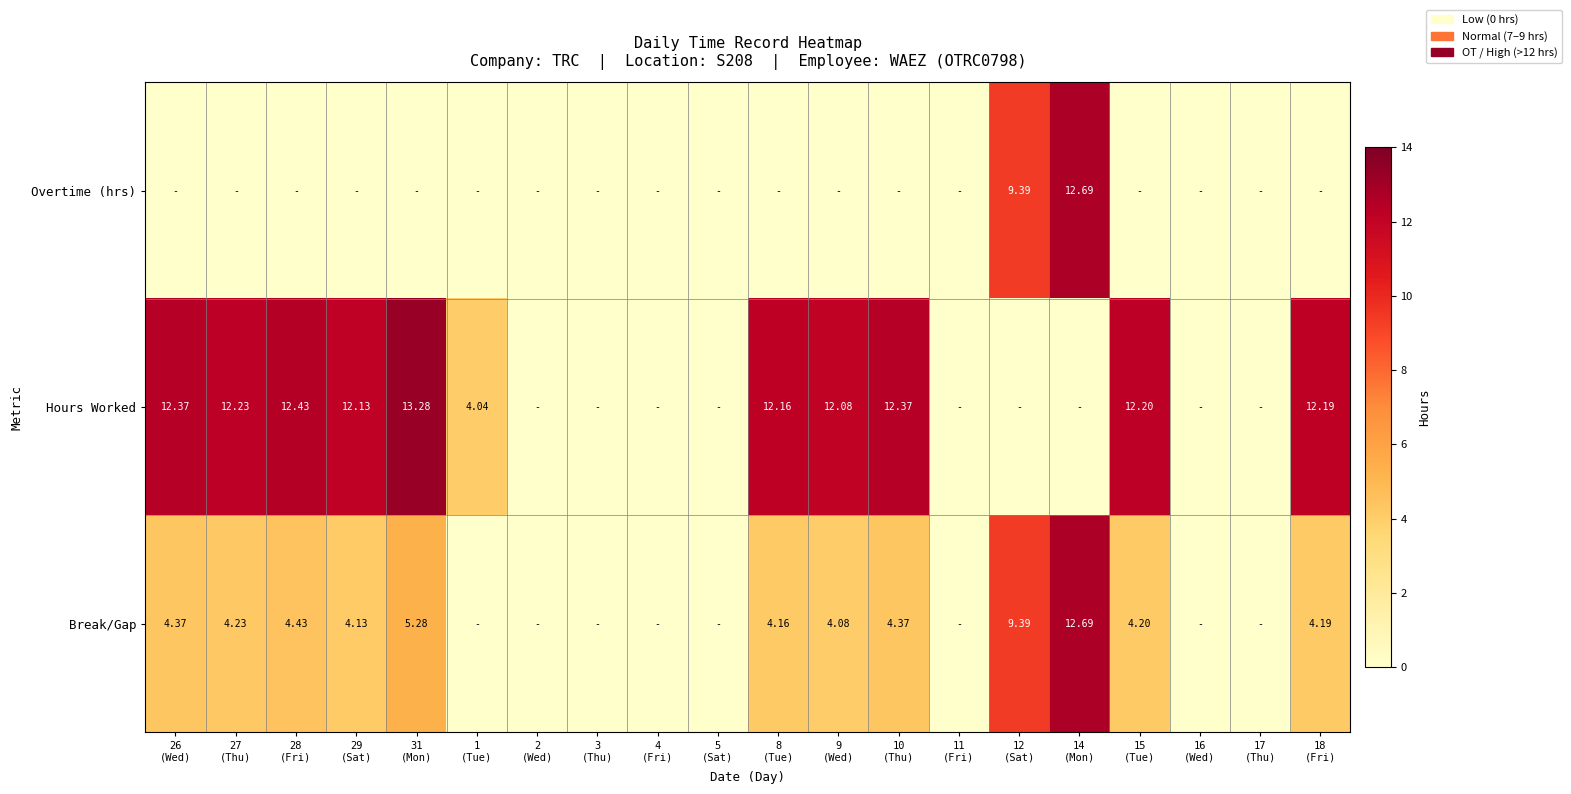

Between 31
(Mon) and 8
(Tue), which is larger?

31
(Mon)